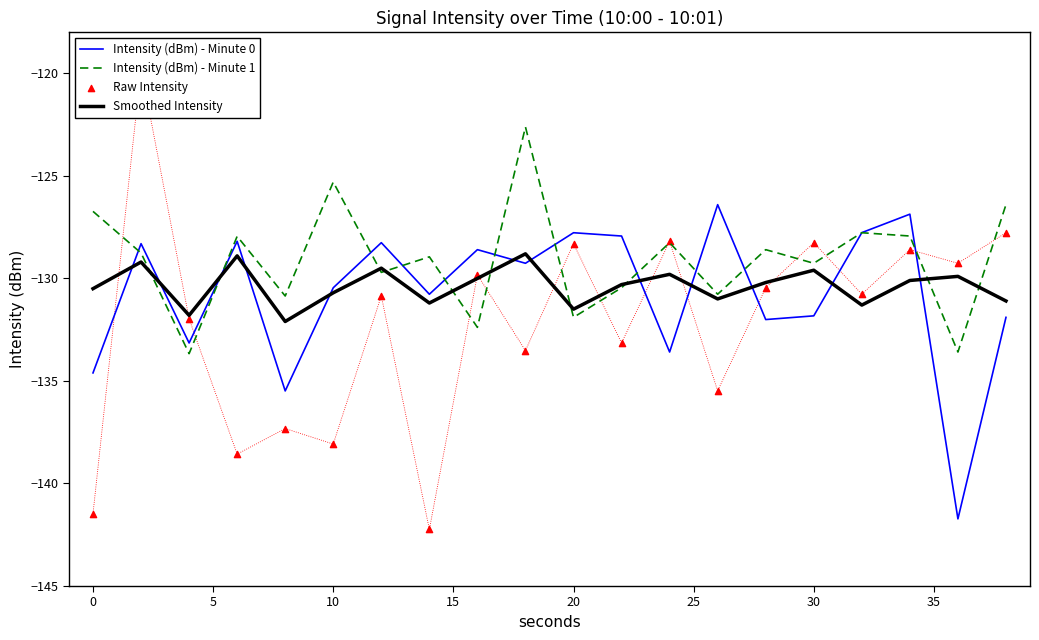

Which series reaches the minimum Y coordinate?

Raw Intensity